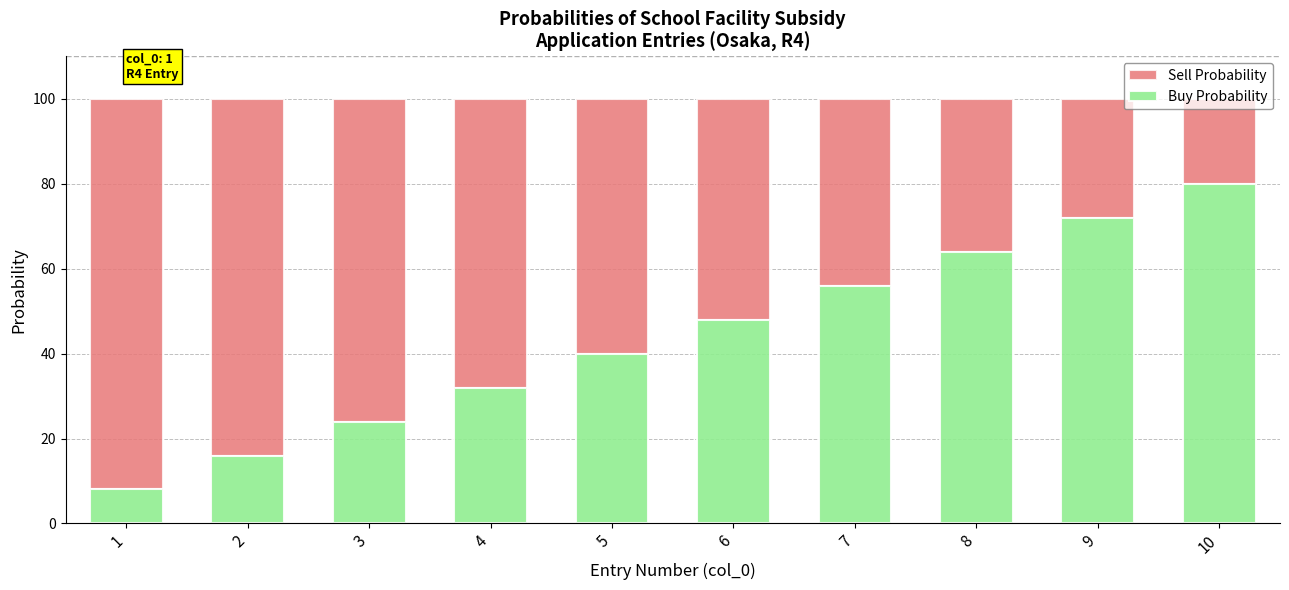

At which label does Buy Probability reach its peak?

10